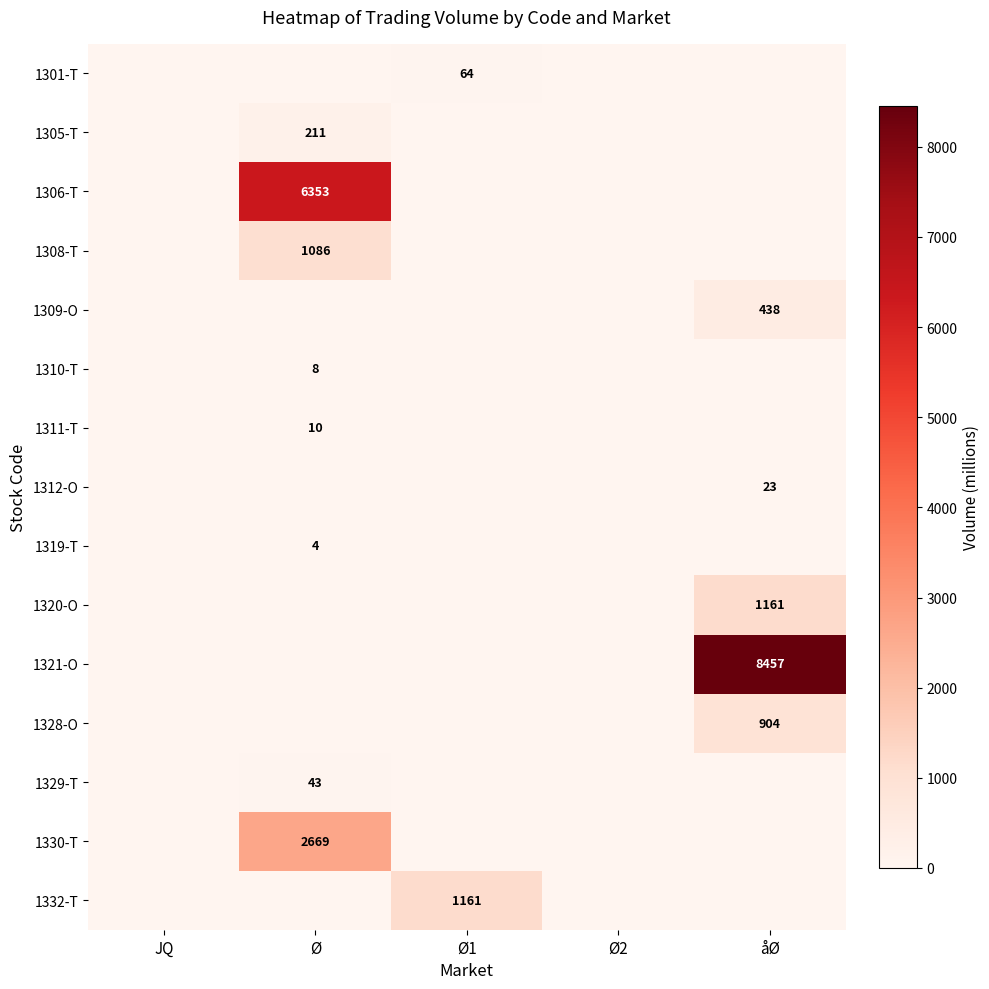

The 1311-T series shows 16.2 at Ø. True or false?

False